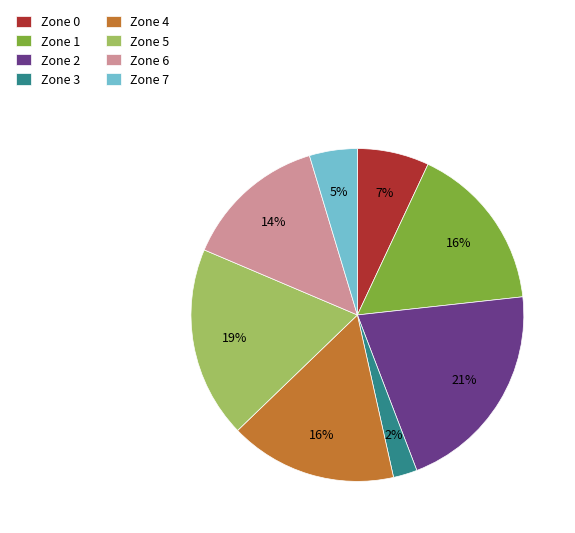

Do Zone 7 and Zone 2 together represent more than half of the pie?

No